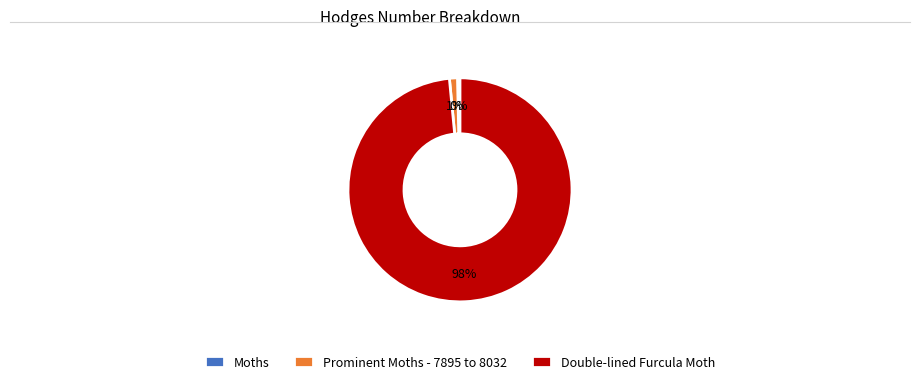

Combined, do Double-lined Furcula Moth and Prominent Moths - 7895 to 8032 account for over 50%?

Yes